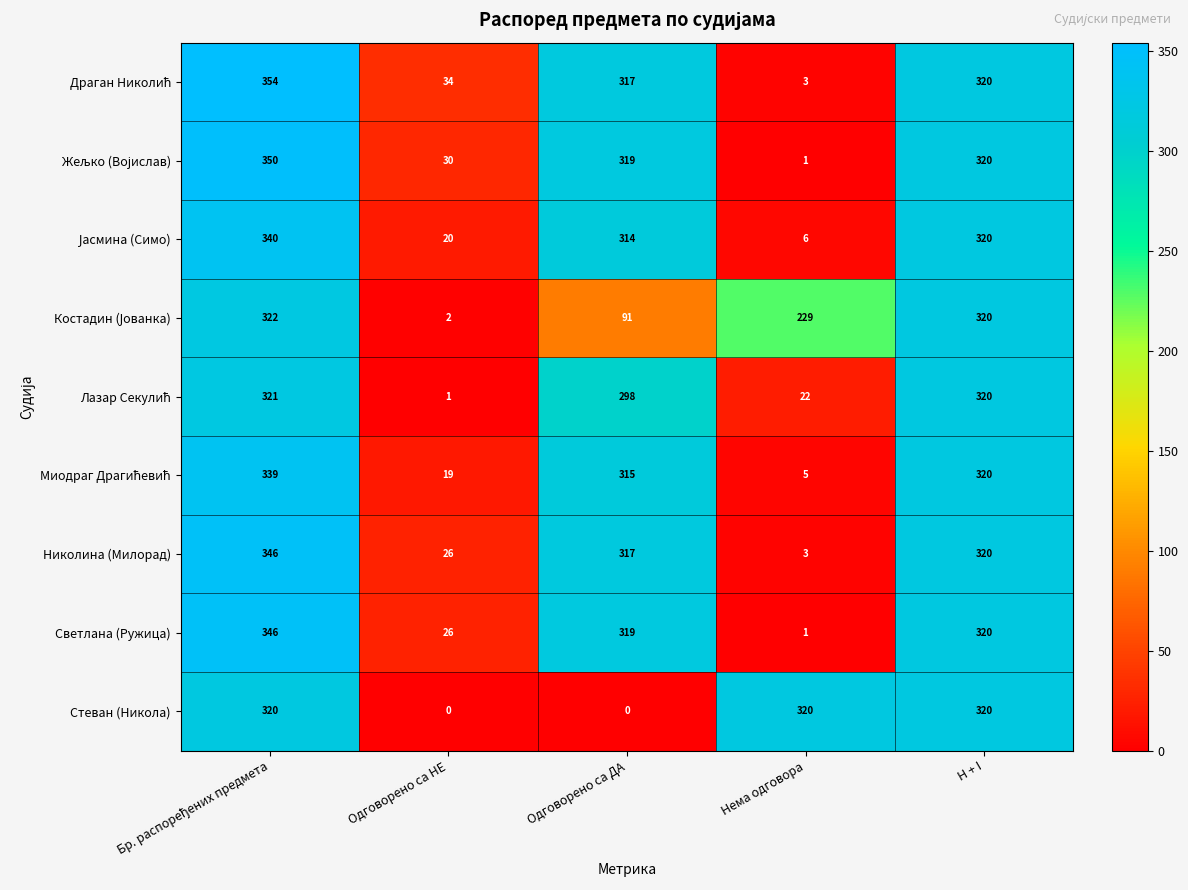

What is the spread (max minus min) of values at Одговорено са НЕ?

34